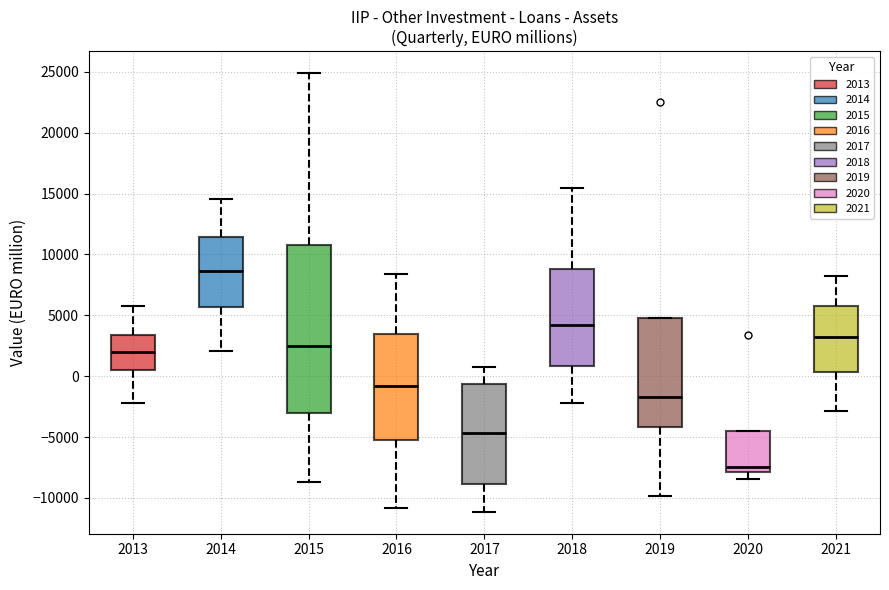

Reading left to right, read every box against the y-axis: the position of its median line, the range the box covers, and the ends of its whiskers. The values are not printed on the chart, so give them approximately, as read against the axis.

2013: median 2000, box 500 to 3500, whiskers -2000 to 6000
2014: median 8500, box 5500 to 11500, whiskers 2000 to 14500
2015: median 2500, box -3000 to 11000, whiskers -8500 to 25000
2016: median -1000, box -5000 to 3500, whiskers -11000 to 8500
2017: median -4500, box -9000 to -500, whiskers -11000 to 1000
2018: median 4000, box 1000 to 9000, whiskers -2000 to 15500
2019: median -1500, box -4000 to 5000, whiskers -10000 to 5000
2020: median -7500, box -8000 to -4500, whiskers -8500 to -4500
2021: median 3000, box 500 to 6000, whiskers -3000 to 8000